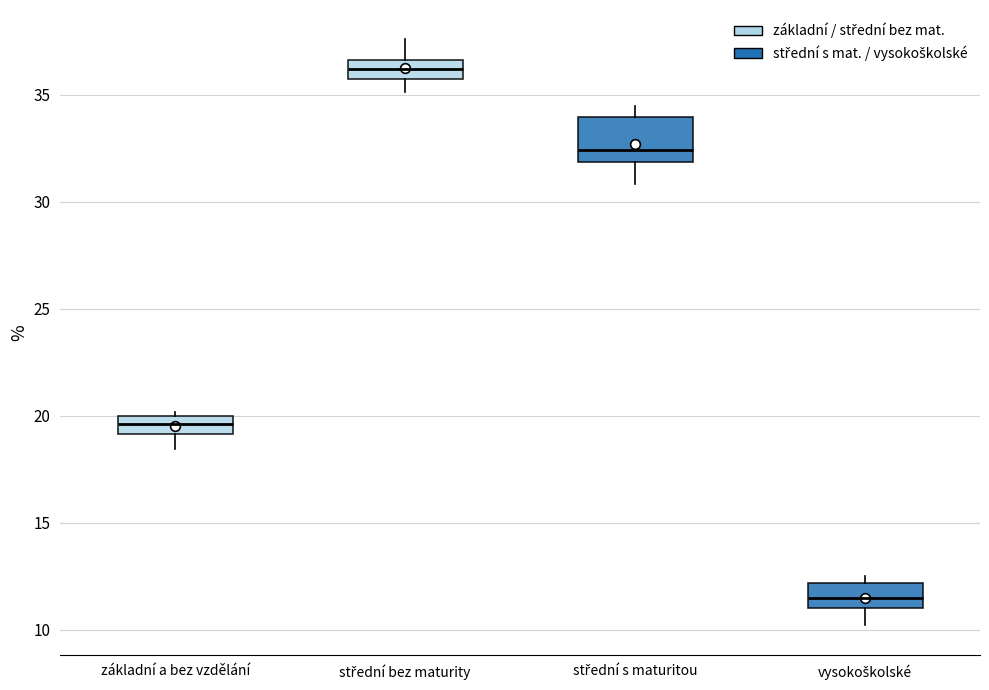

Where is the lower edge of the box for základní a bez vzdělání on the y-axis? The values are not printed on the chart, so give them approximately, as read against the axis.

19.0